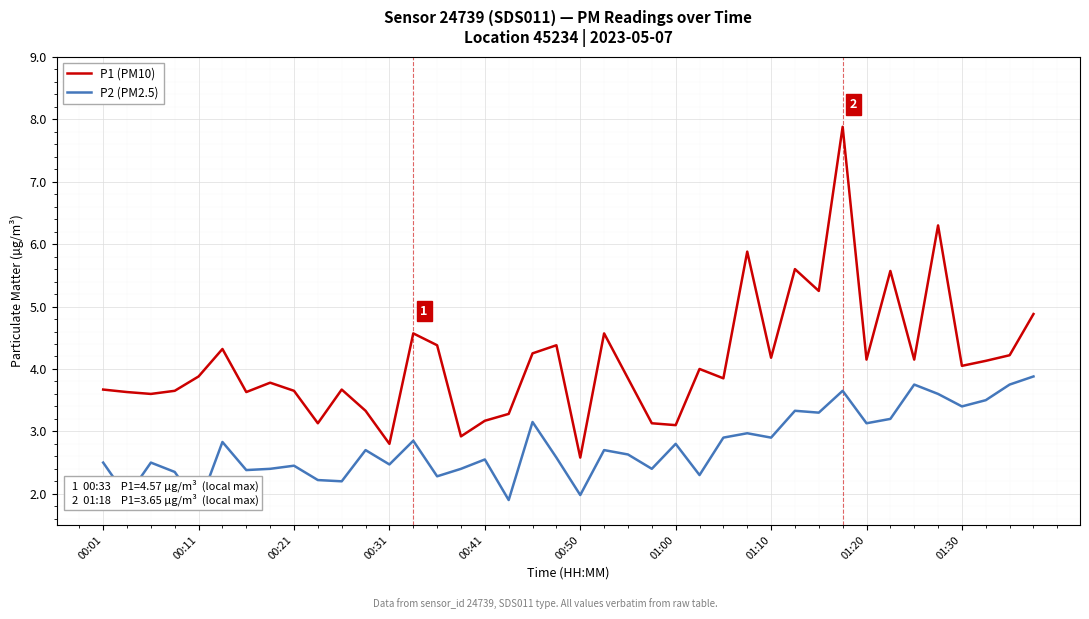

What is the maximum value for P1 (PM10)?

7.9